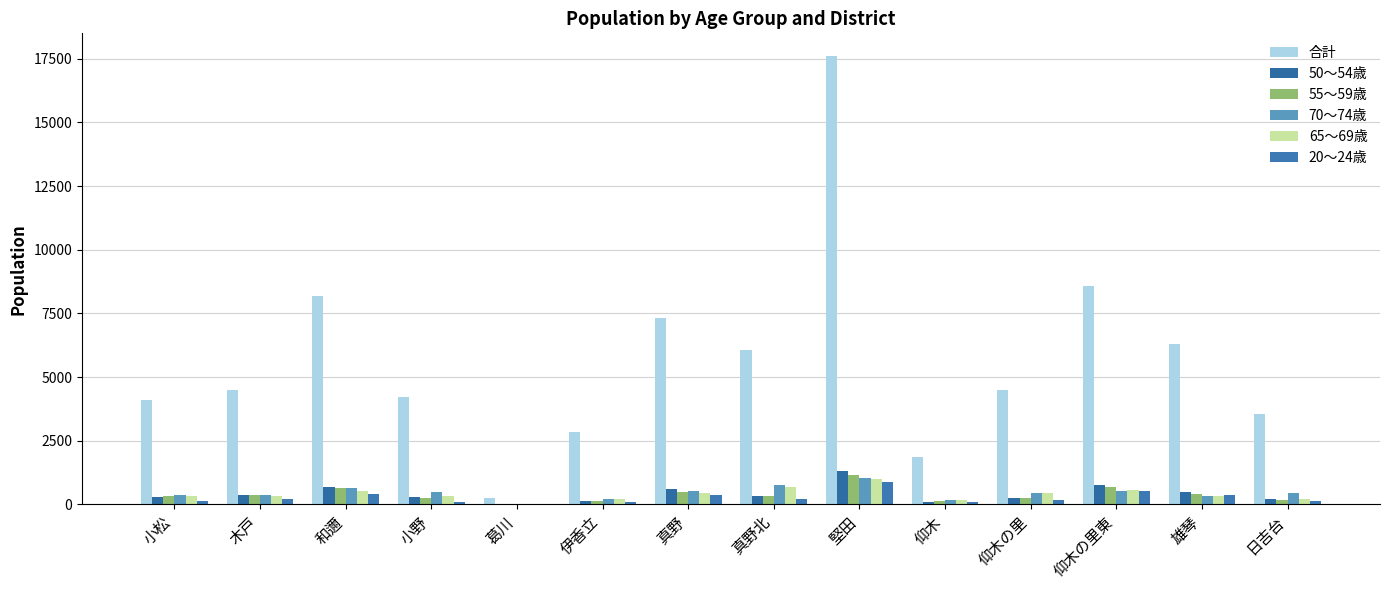

Is the value of 55～59歳 at 仰木の里東 greater than the value of 合計 at 堅田?

No